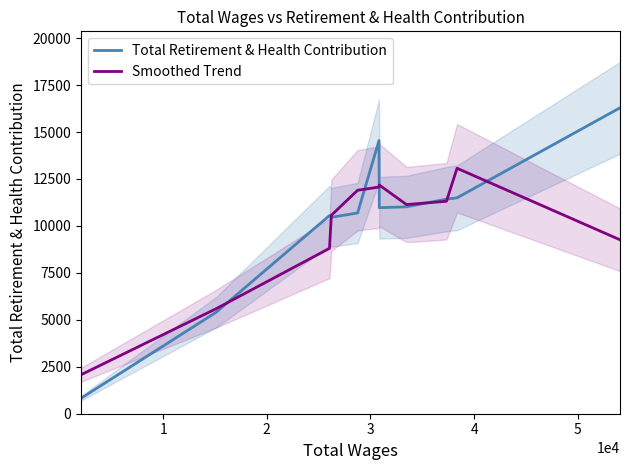

Which series has the widest spread of values?

Total Retirement & Health Contribution